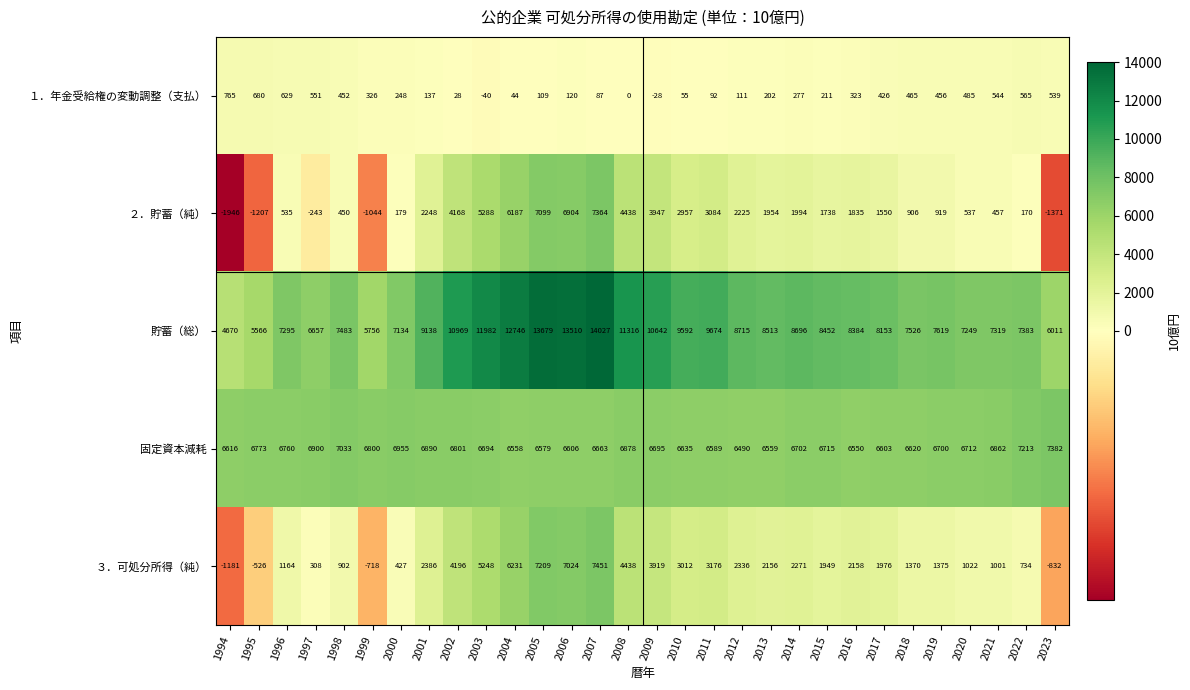

The １．年金受給権の変動調整（支払） series shows 314 at 1996. True or false?

False